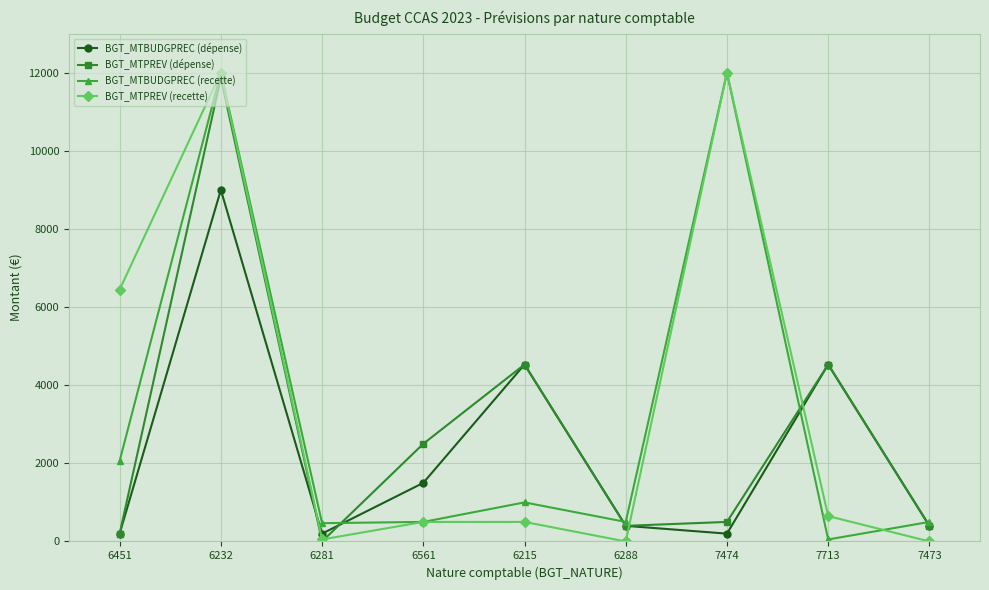

In BGT_MTBUDGPREC (recette), how many points are higher than both neighbors (excluding endpoints)?

3